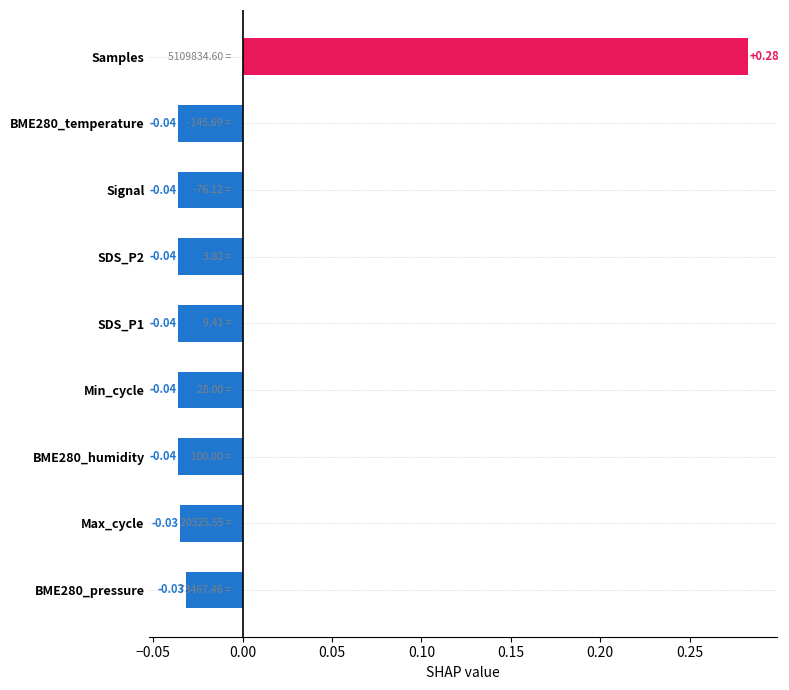

How many data points are less than 0?

8